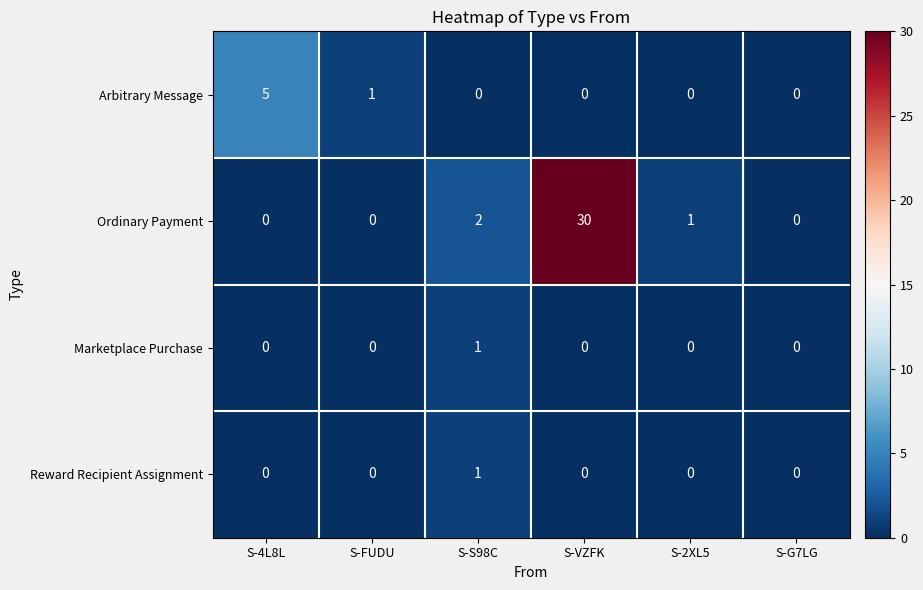

At which label is Ordinary Payment closest to 15?

S-S98C